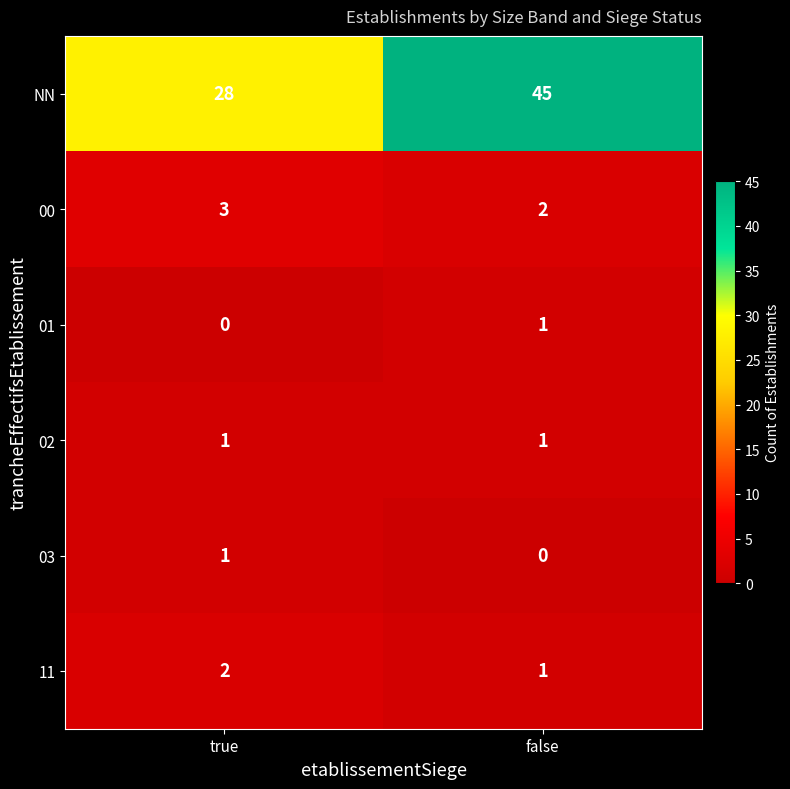

Which category has the highest value in the 00 series?

true